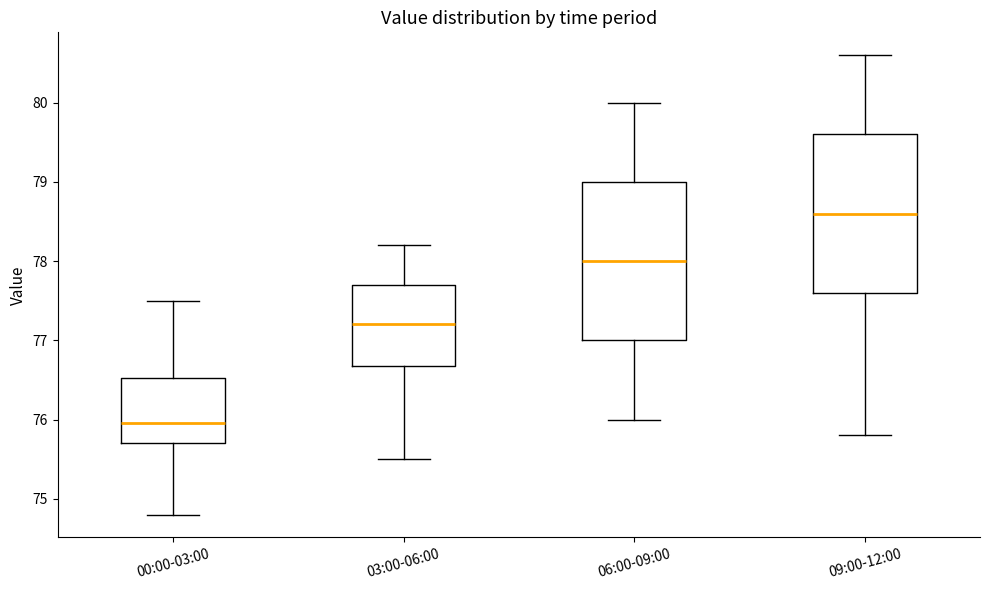

Where is the lower edge of the box for 09:00-12:00 on the y-axis? The values are not printed on the chart, so give them approximately, as read against the axis.

77.6